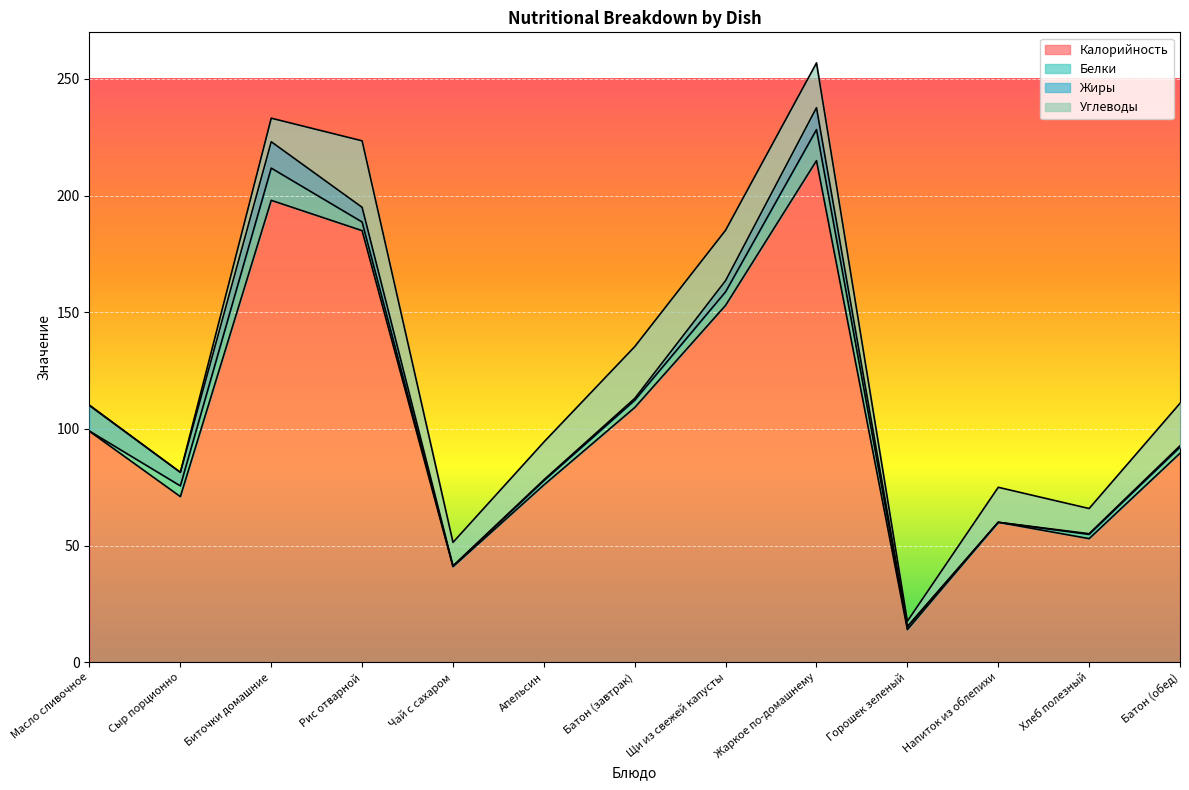

What value does the Калорийность series have at Щи из свежей капусты?

153.0